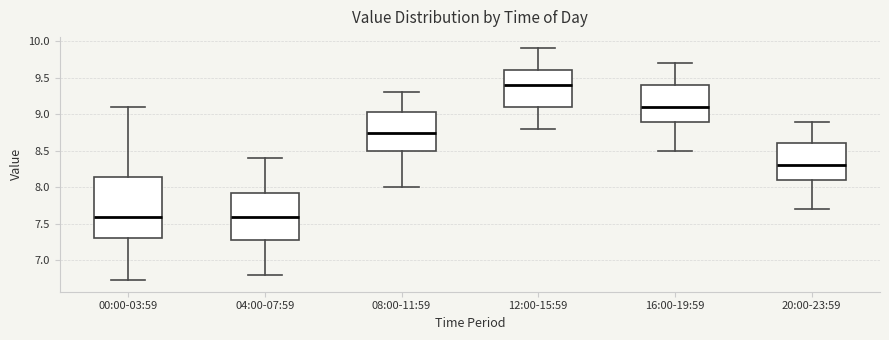

Reading left to right, read every box against the y-axis: the position of its median line, the range the box covers, and the ends of its whiskers. The values are not printed on the chart, so give them approximately, as read against the axis.

00:00-03:59: median 7.60, box 7.30 to 8.15, whiskers 6.75 to 9.10
04:00-07:59: median 7.60, box 7.30 to 7.95, whiskers 6.80 to 8.40
08:00-11:59: median 8.75, box 8.50 to 9.05, whiskers 8.00 to 9.30
12:00-15:59: median 9.40, box 9.10 to 9.60, whiskers 8.80 to 9.90
16:00-19:59: median 9.10, box 8.90 to 9.40, whiskers 8.50 to 9.70
20:00-23:59: median 8.30, box 8.10 to 8.60, whiskers 7.70 to 8.90